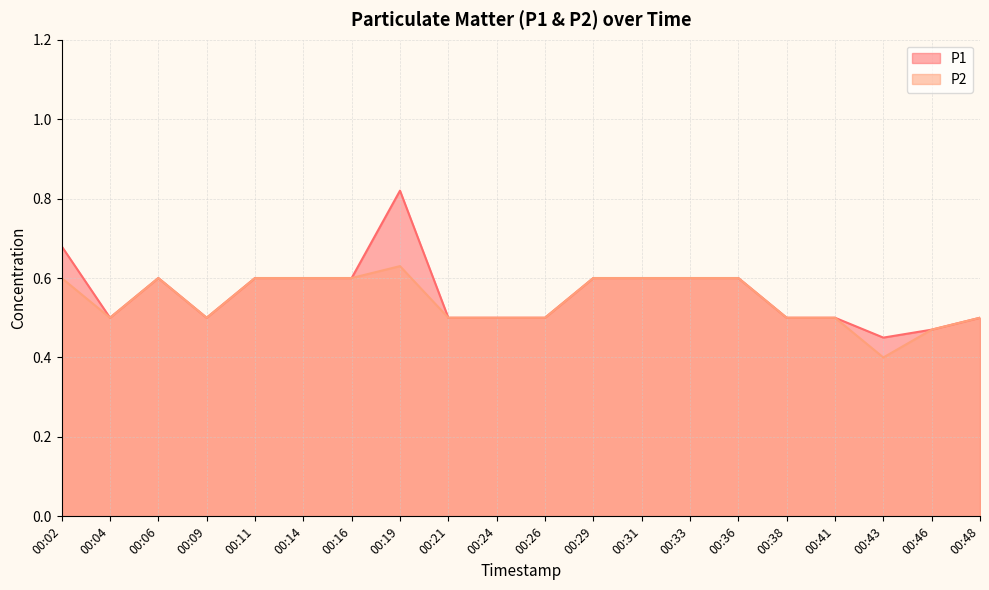

The value of P1 at 00:24 is 0.7. True or false?

False